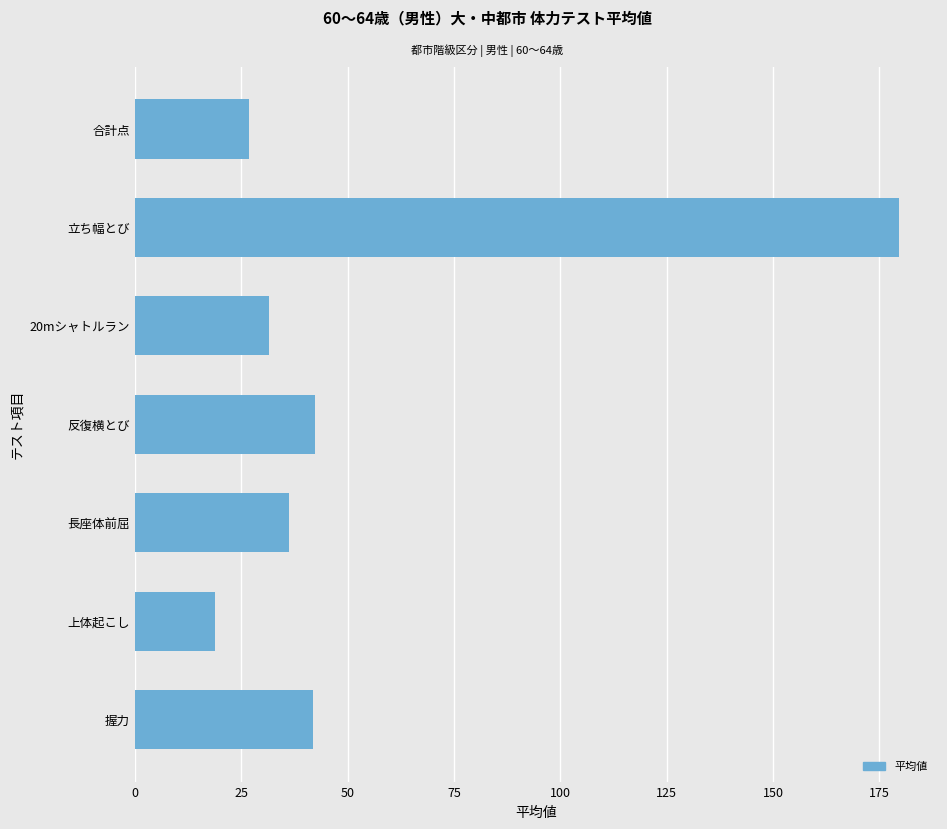

The chart shows a value of 41.9 at 握力. True or false?

True